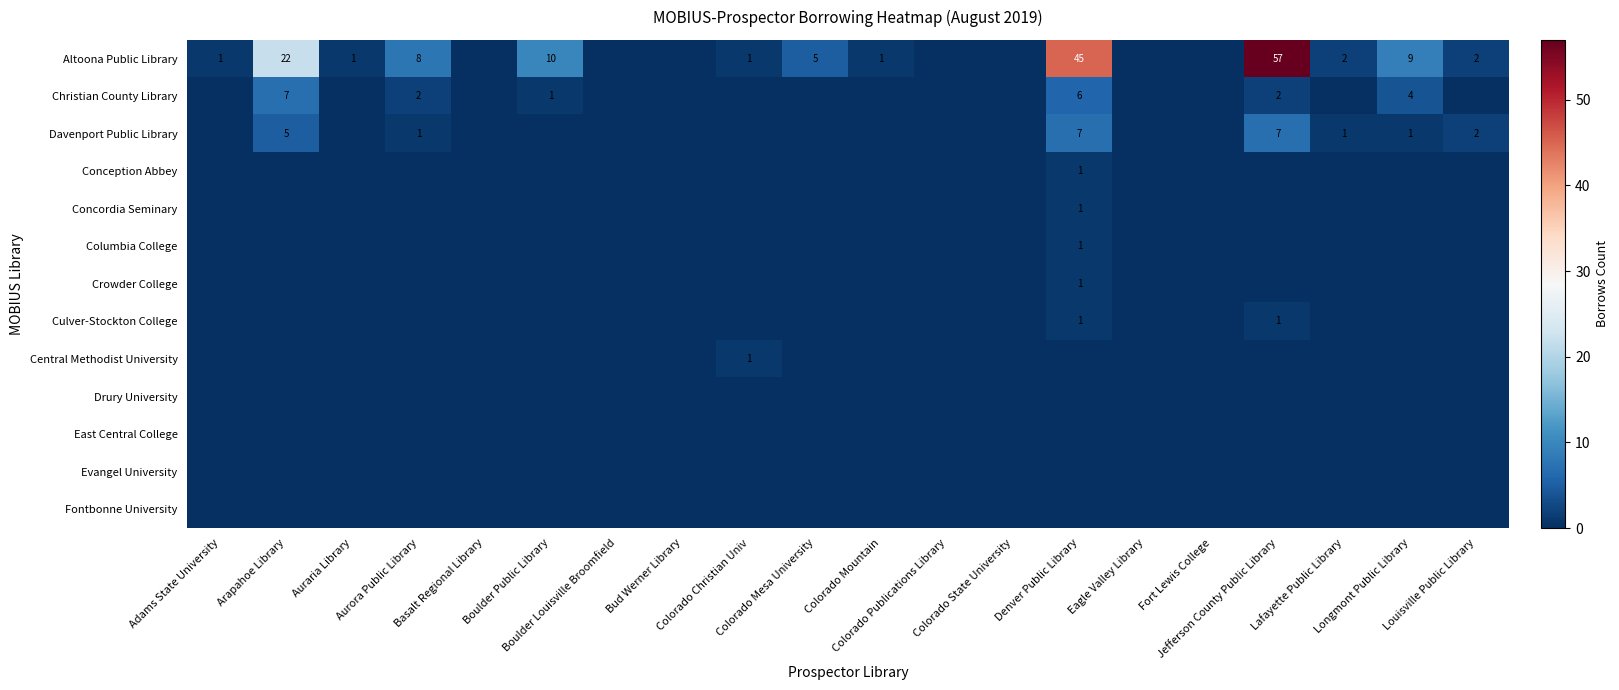

Rank the categories by Drury University value from lowest to highest.

Adams State University, Arapahoe Library, Auraria Library, Aurora Public Library, Basalt Regional Library, Boulder Public Library, Boulder Louisville Broomfield, Bud Werner Library, Colorado Christian Univ, Colorado Mesa University, Colorado Mountain, Colorado Publications Library, Colorado State University, Denver Public Library, Eagle Valley Library, Fort Lewis College, Jefferson County Public Library, Lafayette Public Library, Longmont Public Library, Louisville Public Library